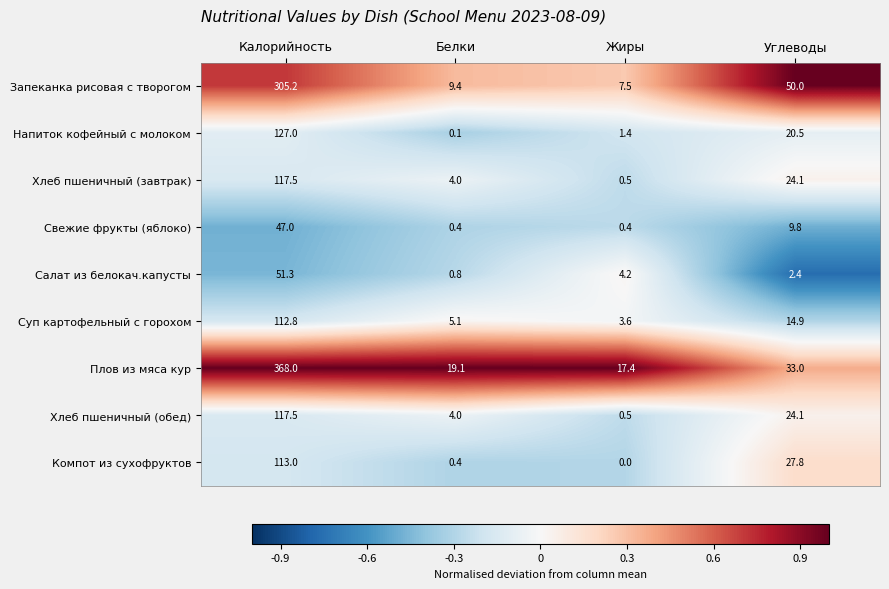

What is the difference between the Хлеб пшеничный (завтрак) values at Жиры and Калорийность?

117.0